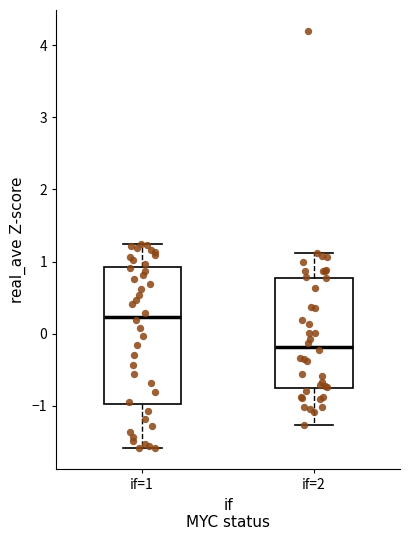

Reading left to right, read every box against the y-axis: the position of its median line, the range the box covers, and the ends of its whiskers. The values are not printed on the chart, so give them approximately, as read against the axis.

if=1: median 0.2, box -1.0 to 0.9, whiskers -1.6 to 1.2
if=2: median -0.2, box -0.7 to 0.8, whiskers -1.3 to 1.1